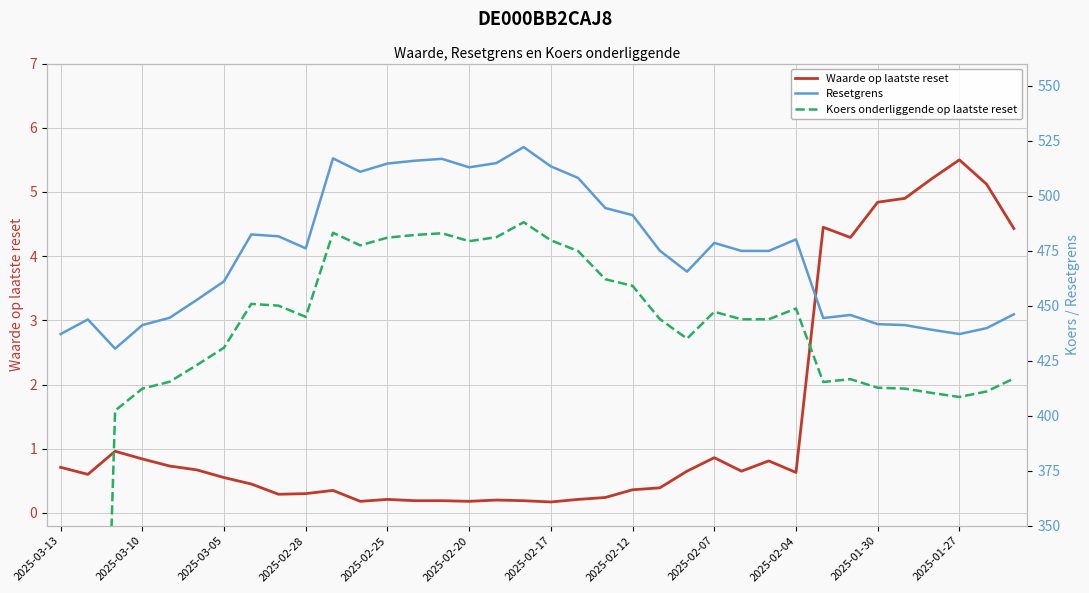

True or false: Waarde op laatste reset and Resetgrens cross at least once.

False